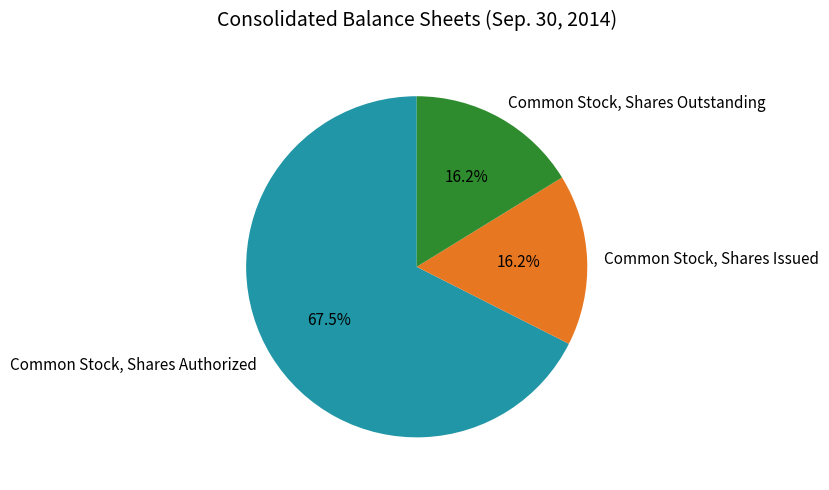

To the nearest percent, what is the difference between the largest and smallest slice percentages?

51%